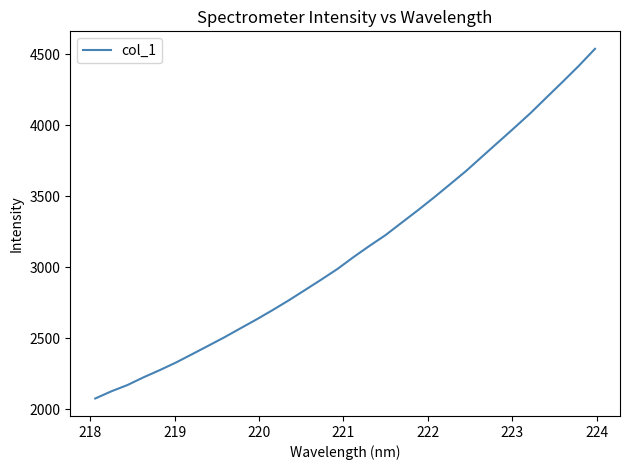

What is the minimum value shown in the chart?

2076.4